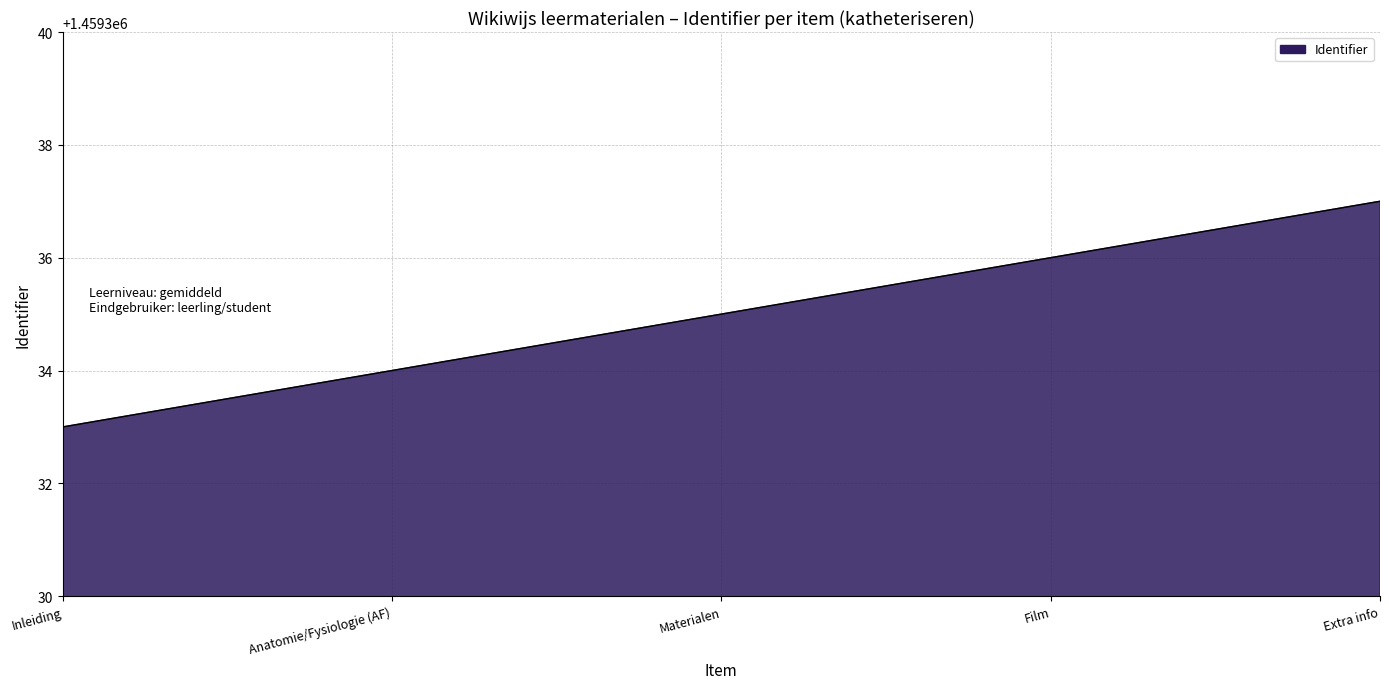

At which category does the chart reach its minimum across all series?

Inleiding